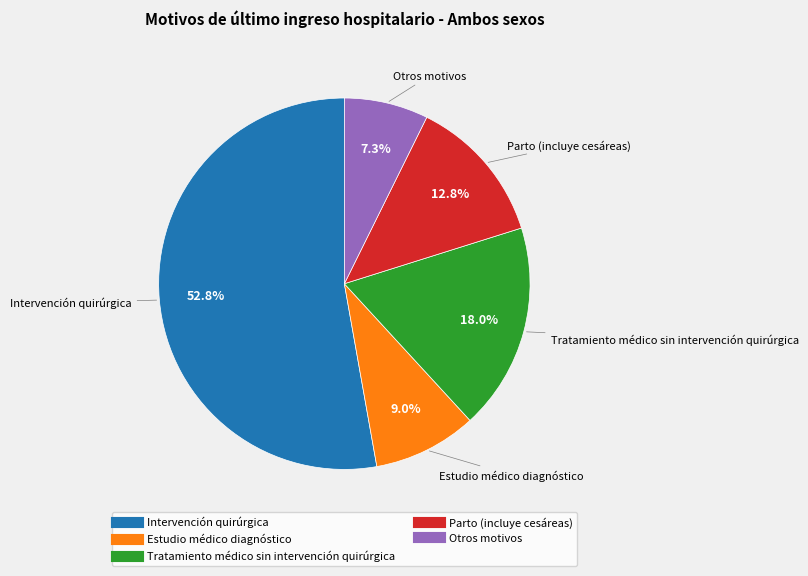

Rank the categories by value from lowest to highest.

Otros motivos, Estudio médico diagnóstico, Parto (incluye cesáreas), Tratamiento médico sin intervención quirúrgica, Intervención quirúrgica